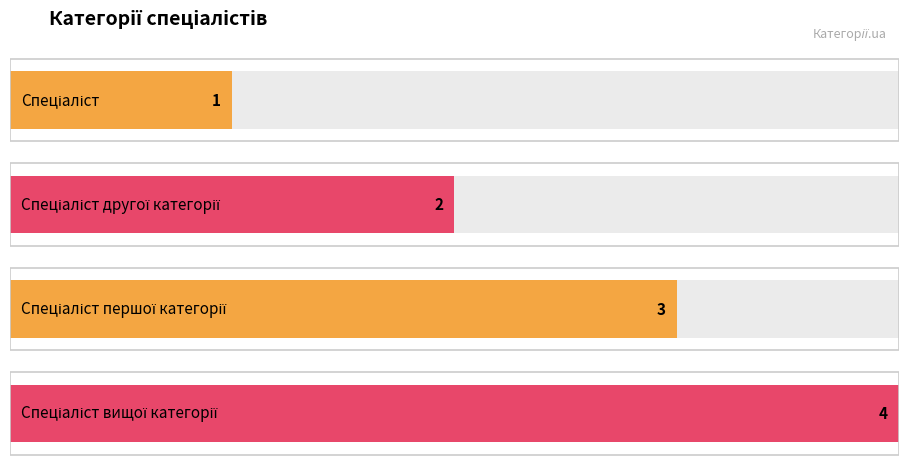

Reading left to right, extract all data points from this chart.

1	2	3	4